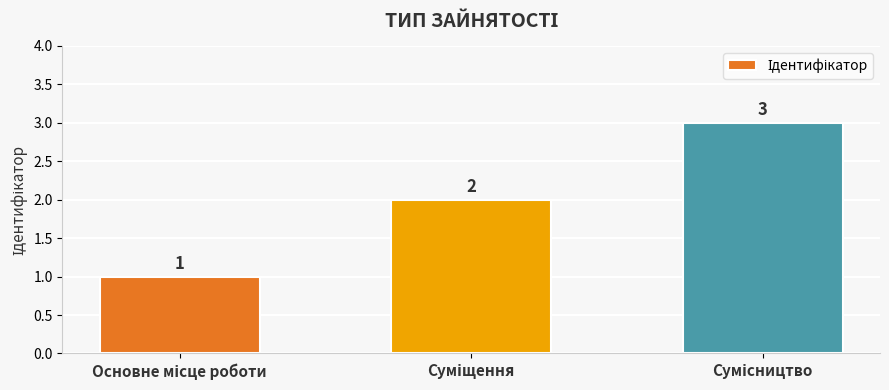

How many values are between 1 and 3?

3